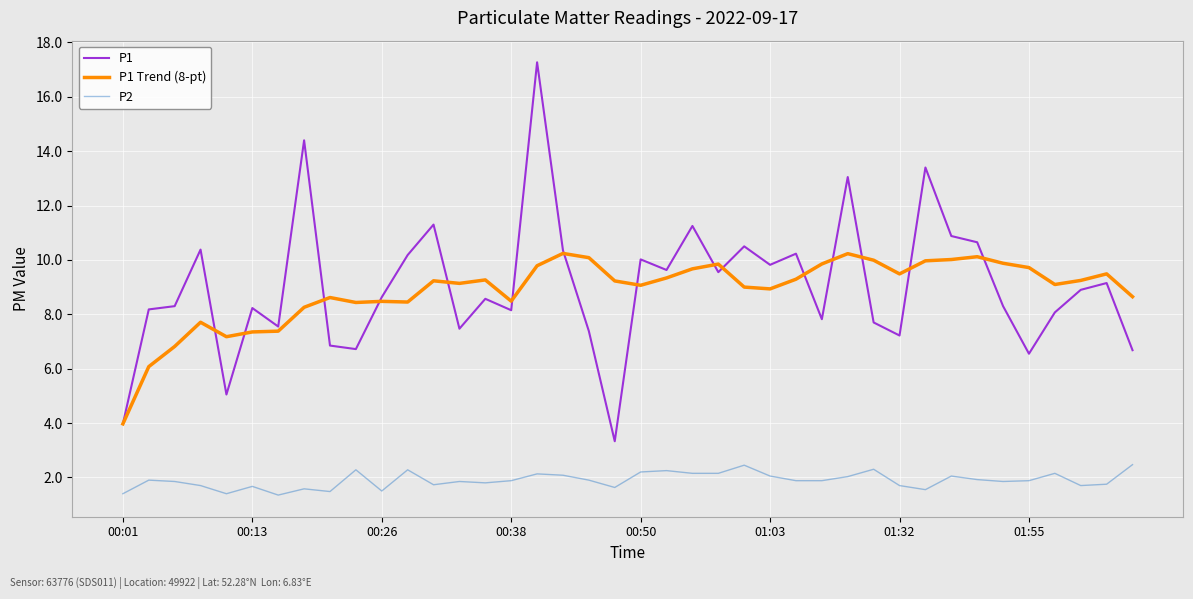

True or false: P2 and P1 cross at least once.

False